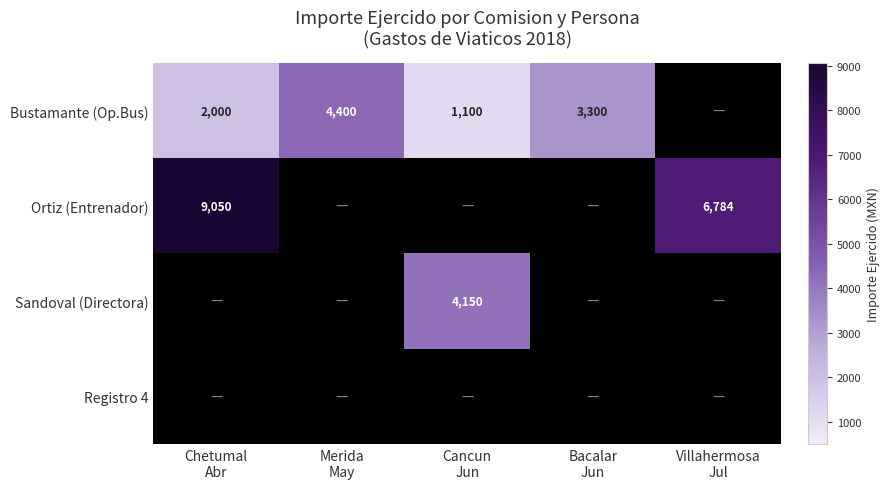

Is the value of Ortiz (Entrenador) at Cancun Jun greater than the value of Sandoval (Directora) at Villahermosa Jul?

No